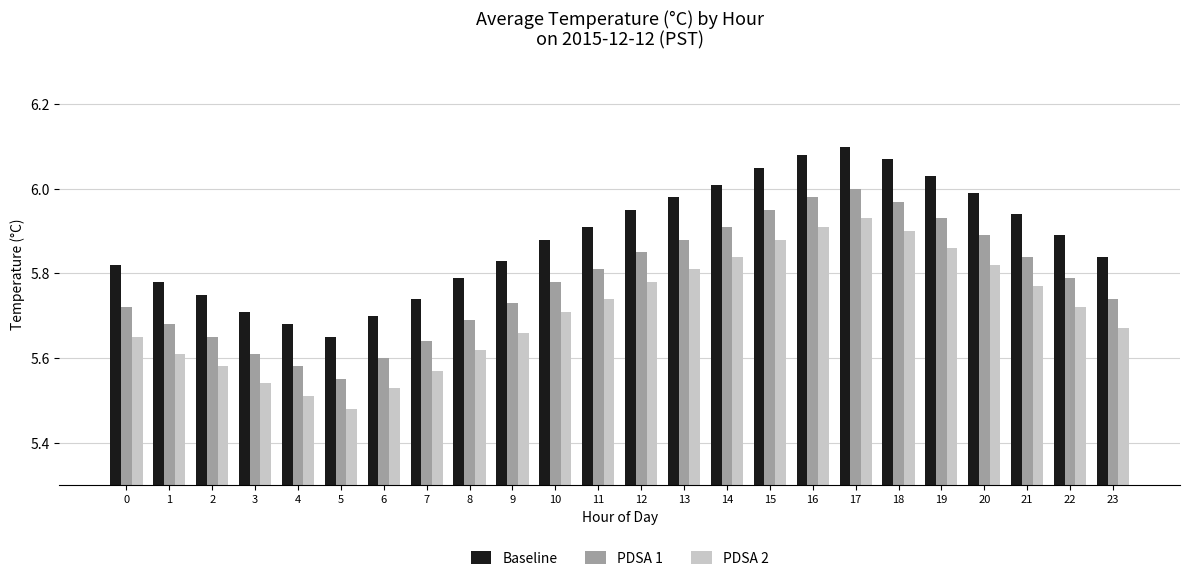

What is the difference between the second highest and minimum values in the PDSA 2 series?

0.4